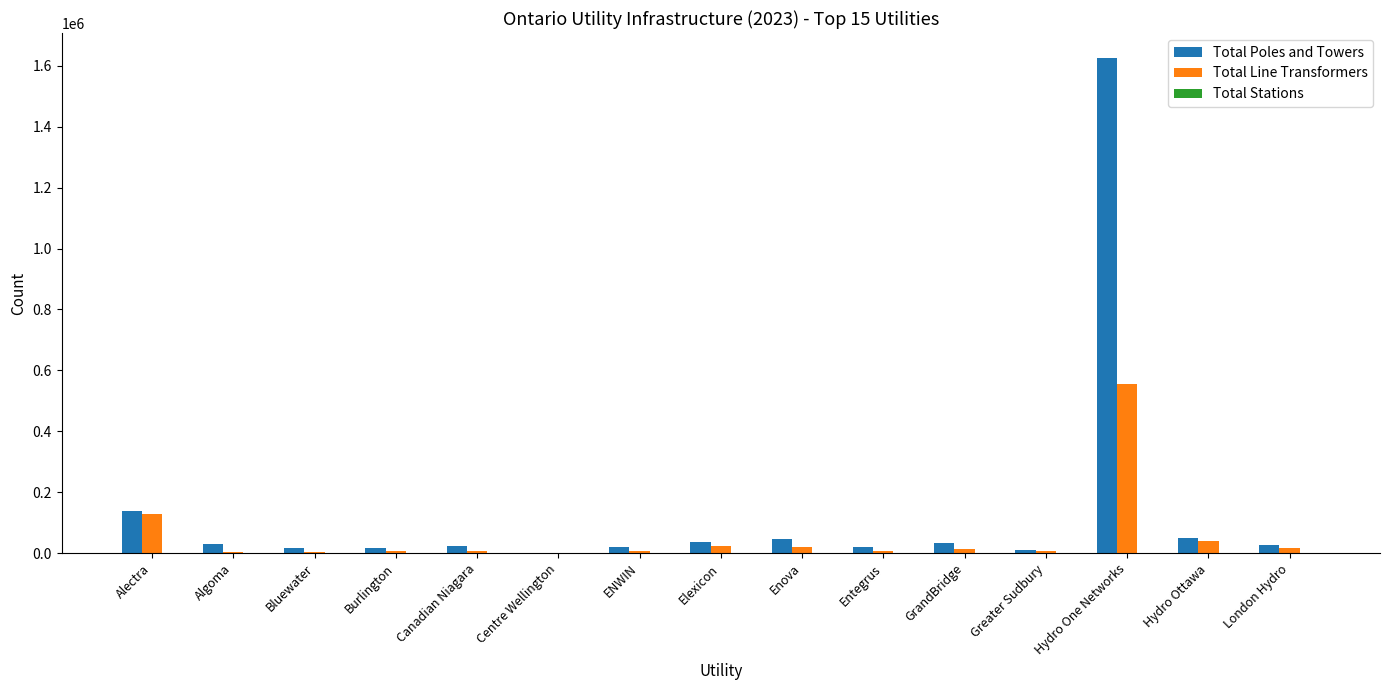

Where is Total Poles and Towers nearest to the value 814194?

Alectra